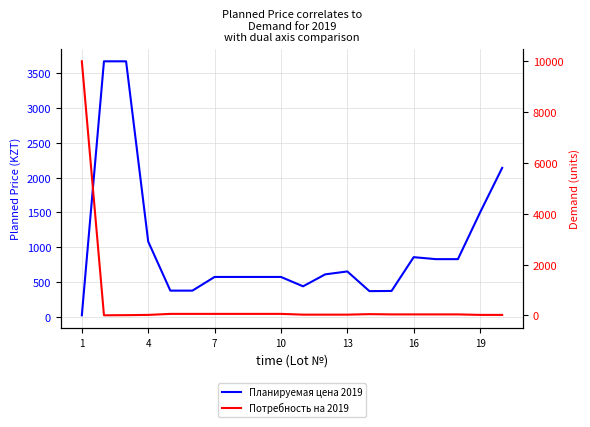

Rank the series by their maximum value, from highest to lowest.

Потребность на 2019, Планируемая цена 2019